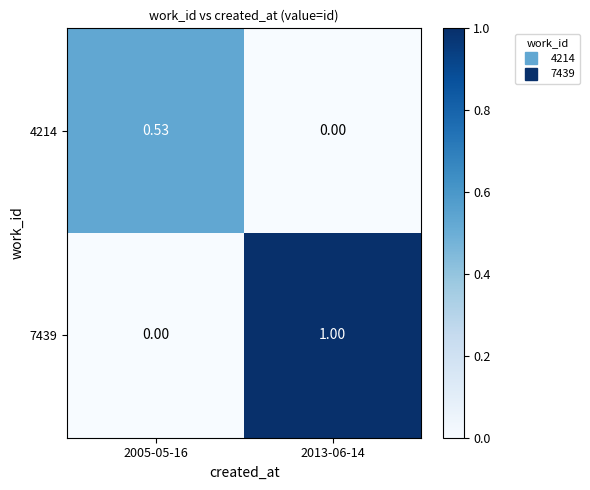

What is the total value across all series at 2013-06-14?

1.0